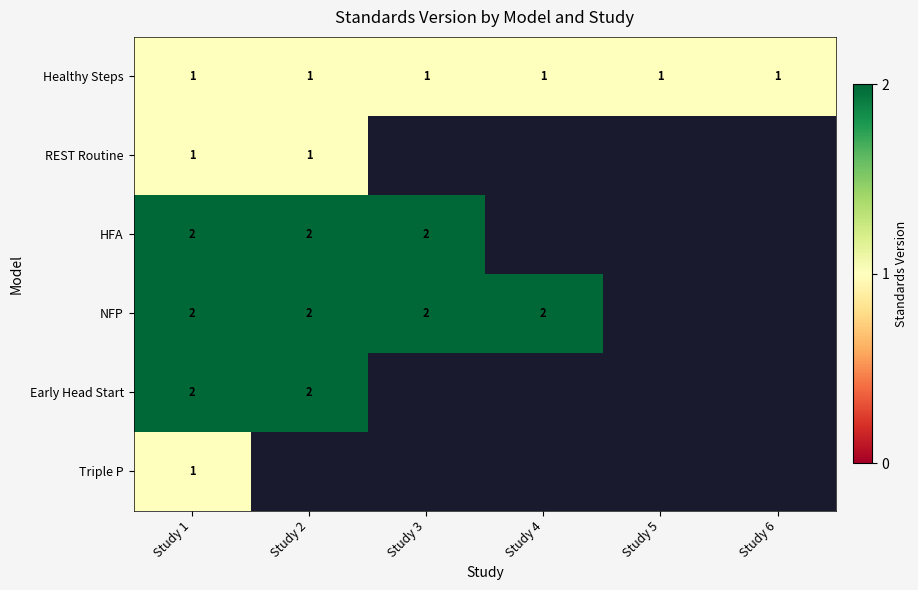

What is the difference between the highest and lowest values at Study 4?

1.0